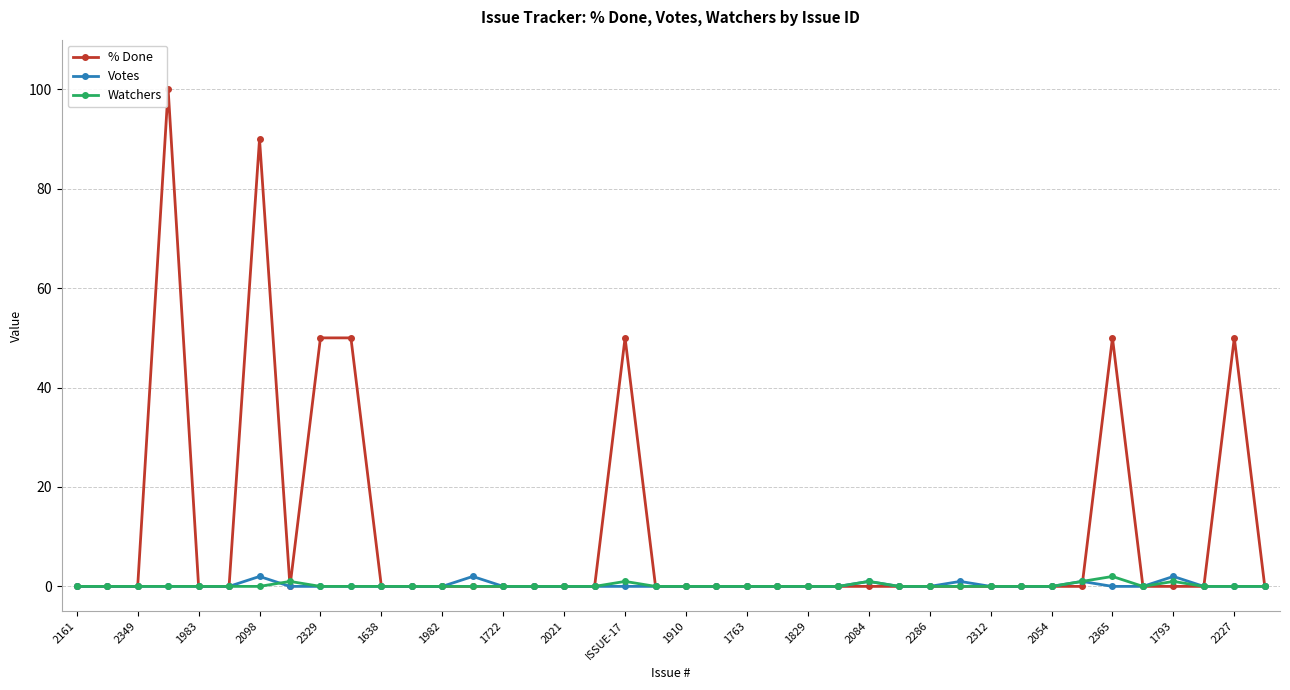

Which series has the largest total across all categories?

% Done